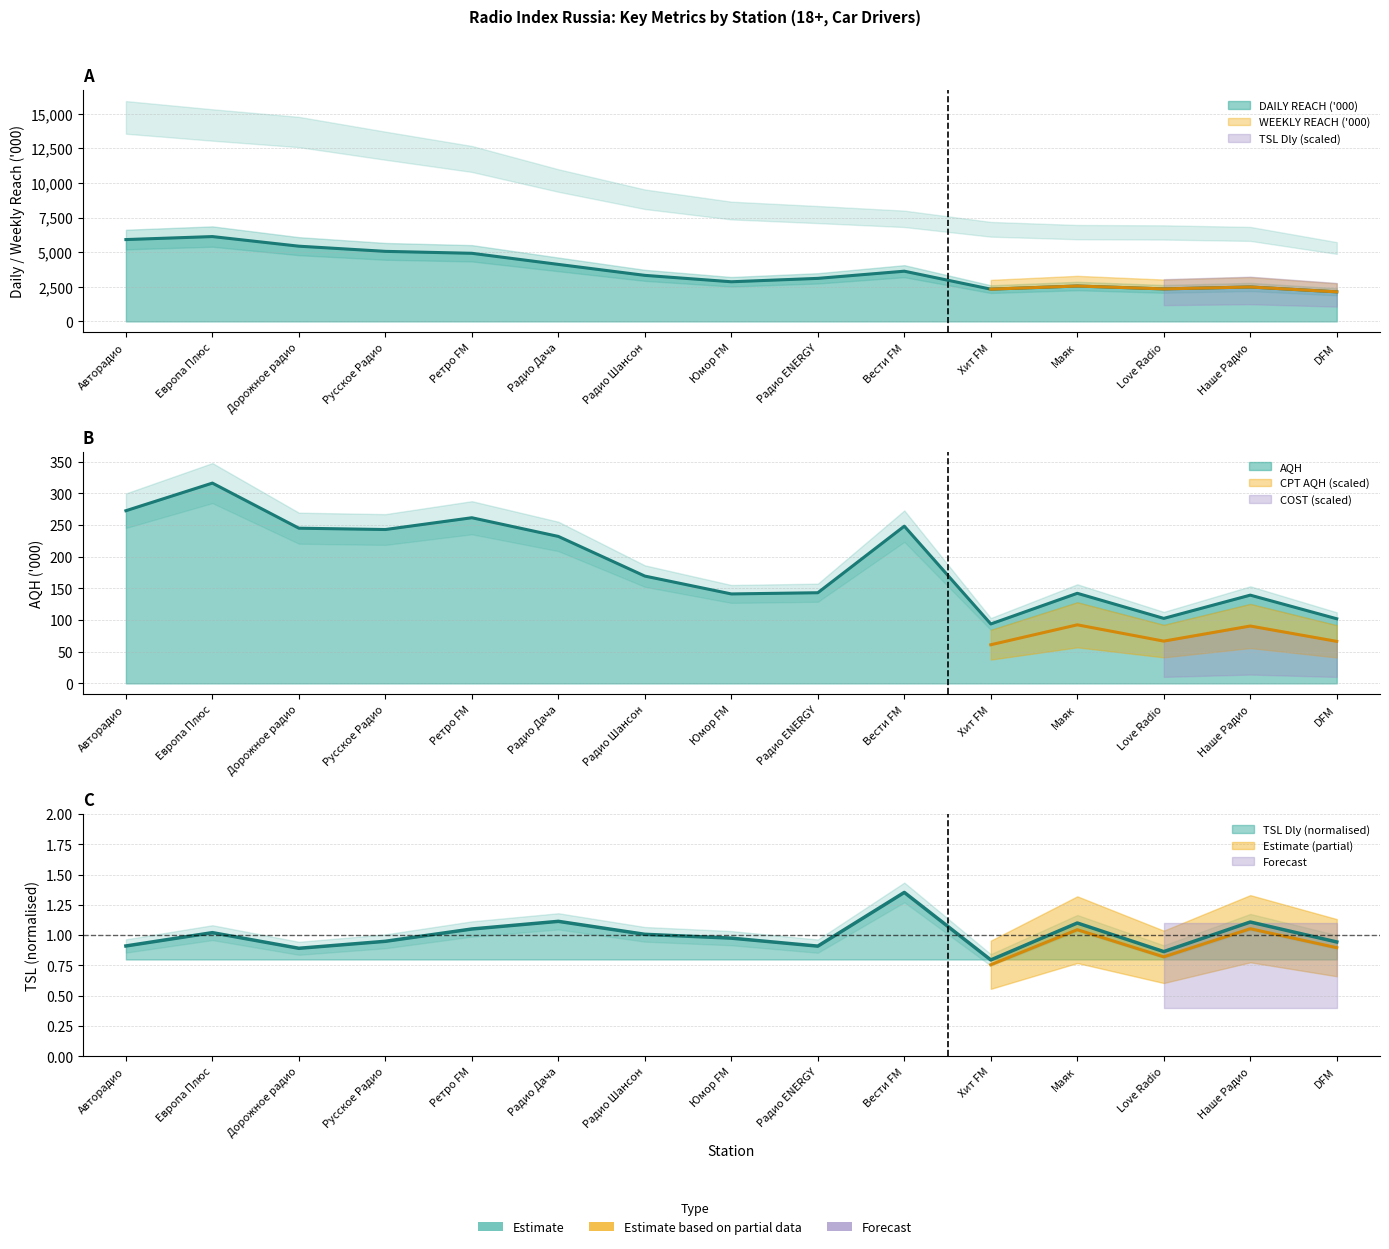

List the labels in order of TSL Dly value, largest first.

Вести FM, Радио Дача, Наше Радио, Маяк, Ретро FM, Европа Плюс, Радио Шансон, Юмор FM, Русское Радио, DFM, Авторадио, Радио ENERGY, Дорожное радио, Love Radio, Хит FM